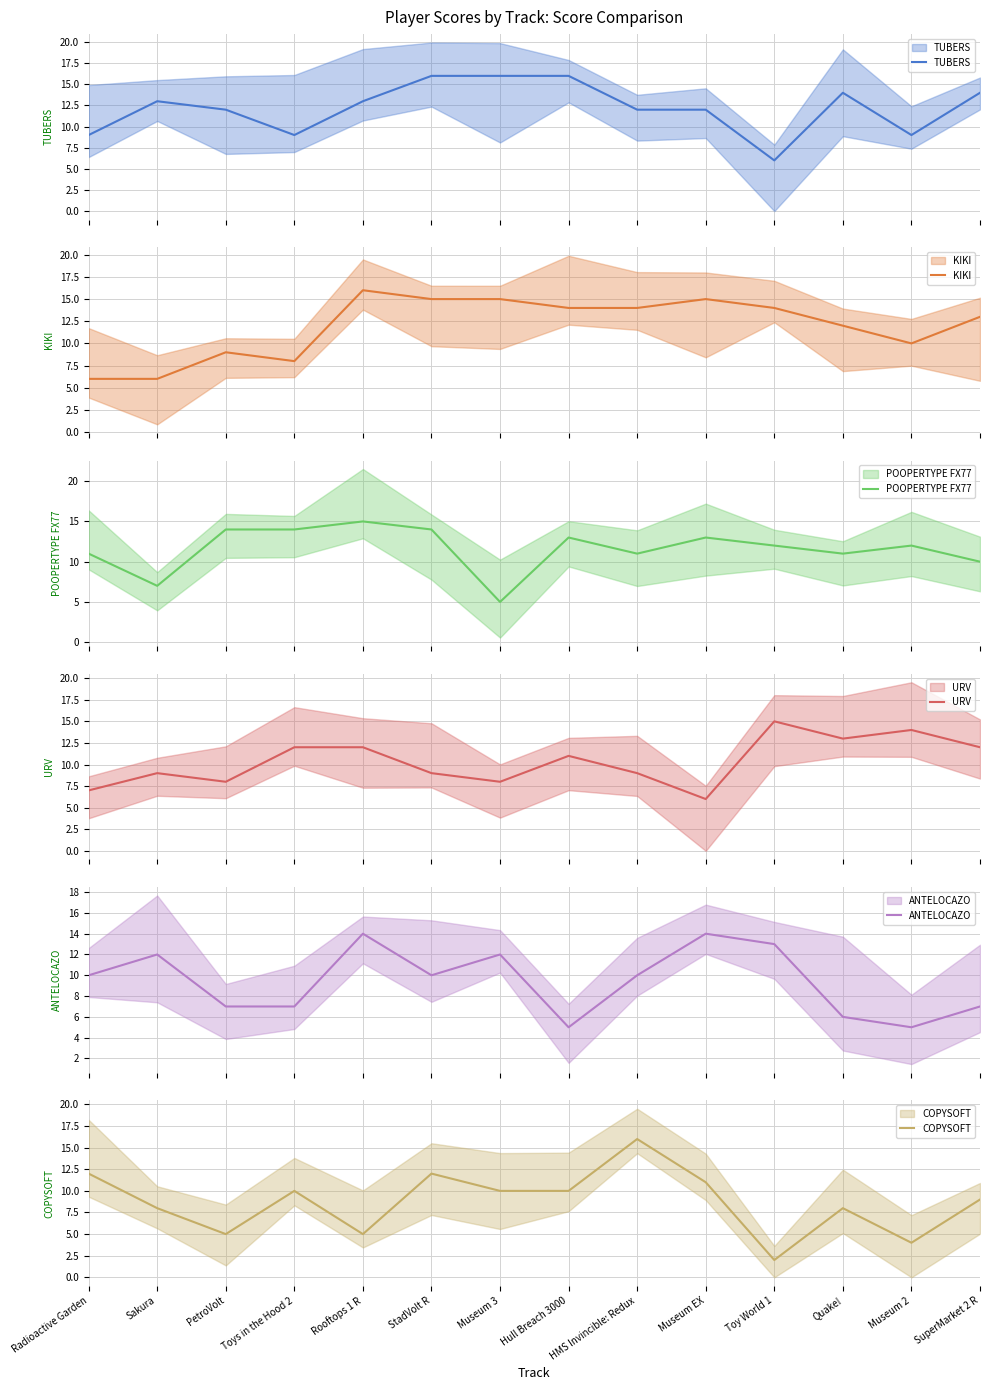

How many lines are shown in the chart?

6